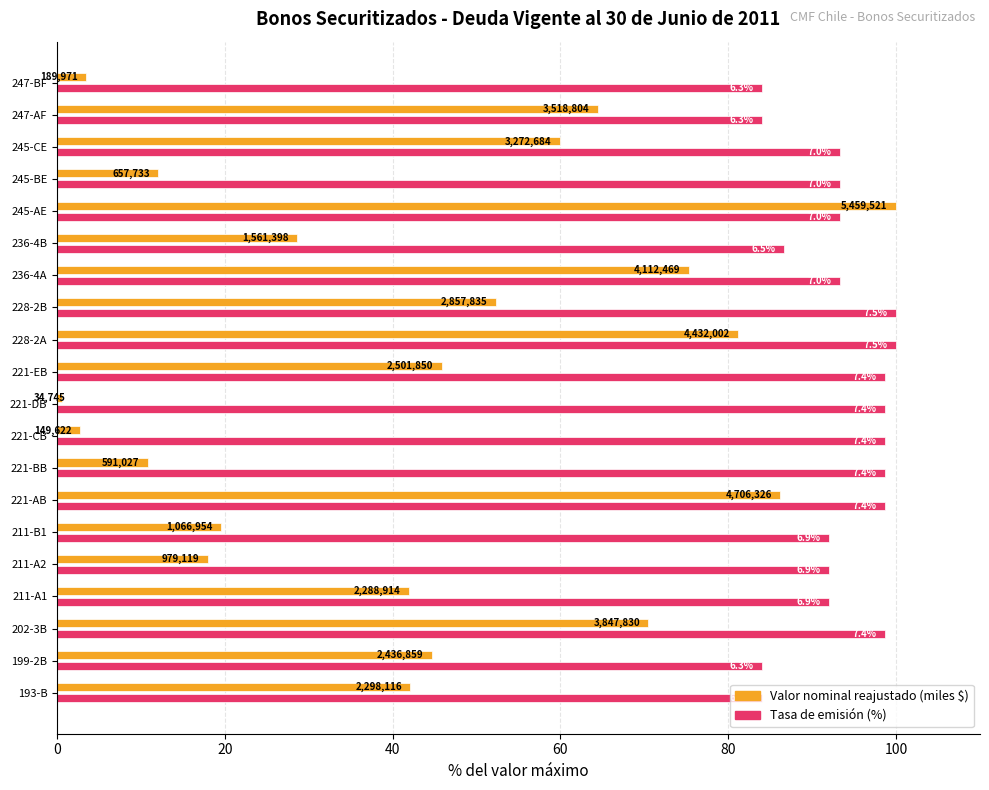

What are all the series names shown in the legend?

Valor nominal reajustado (miles $), Tasa de emisión (%)